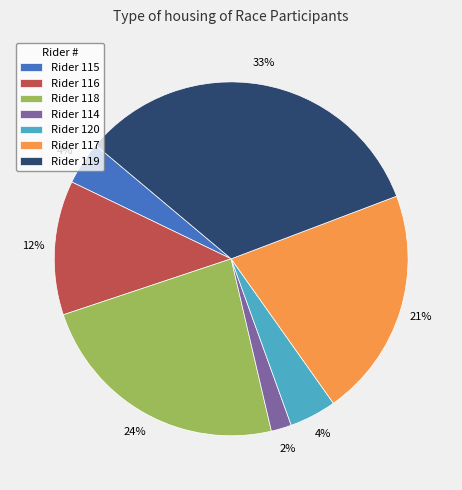

Which has a higher value, Rider 120 or Rider 116?

Rider 116